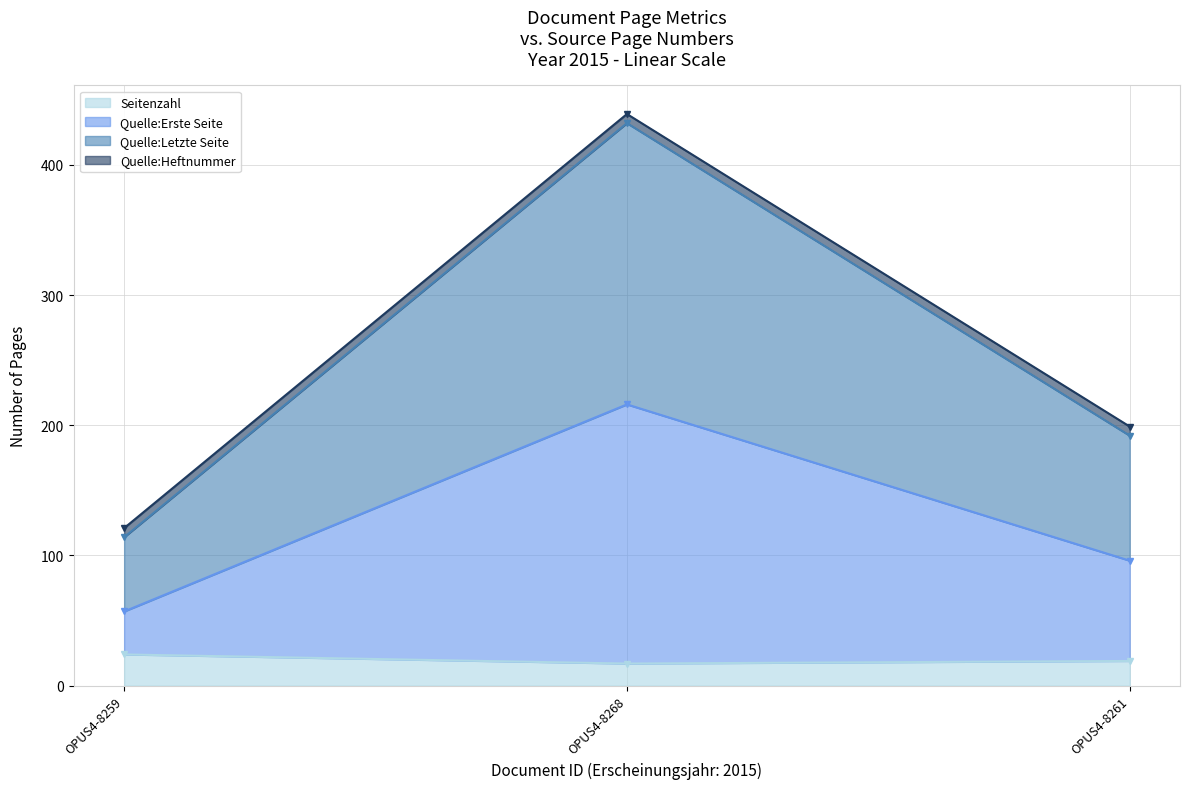

At how many categories does at least one series exceed 232?

1